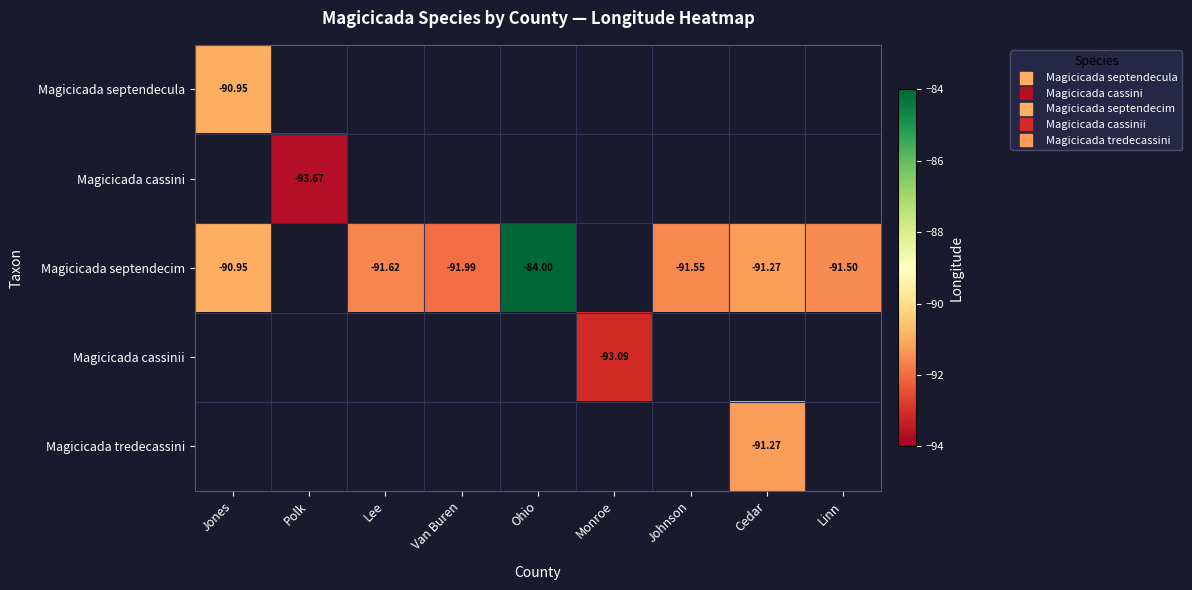

Count the number of categories in the chart.

9